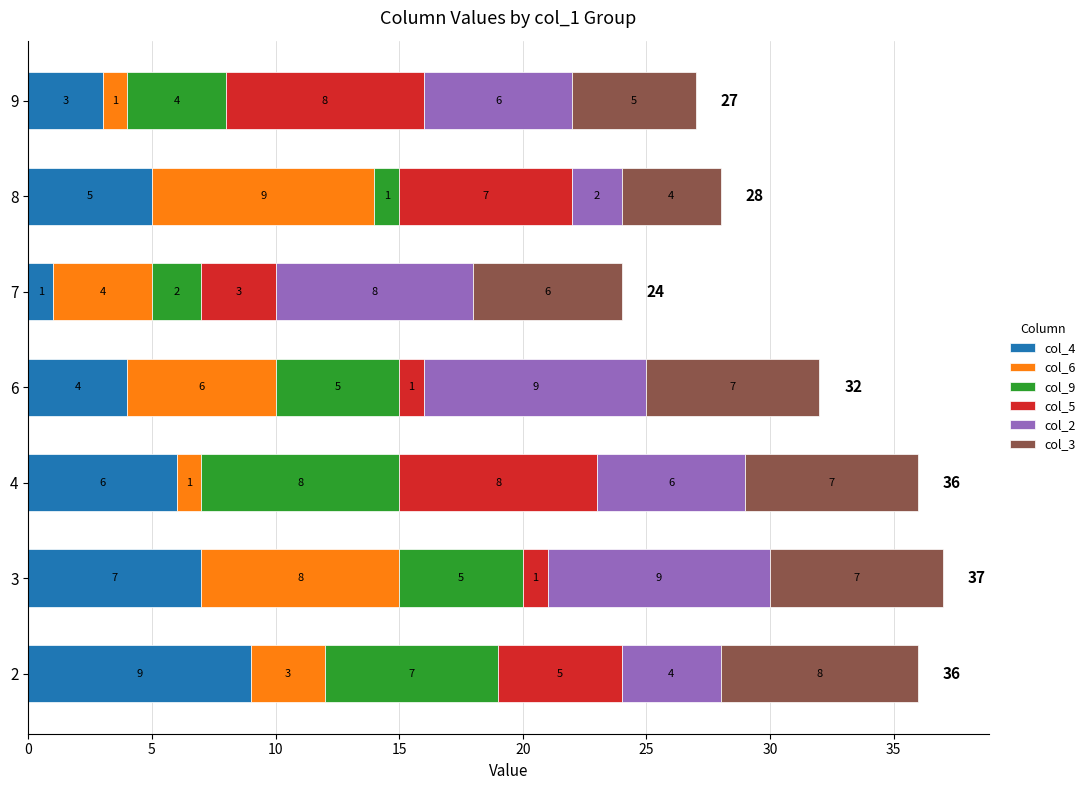

What is the total value across all series at 4?

36